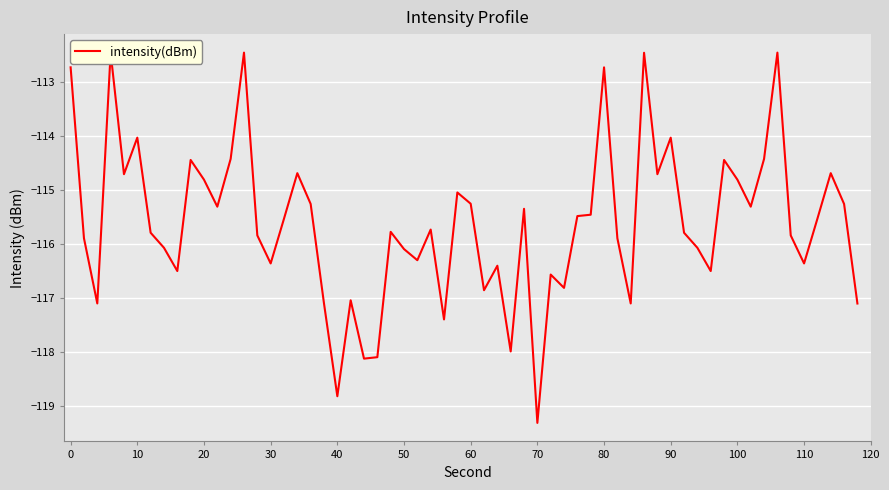

What is the difference between the maximum and minimum values?

6.9